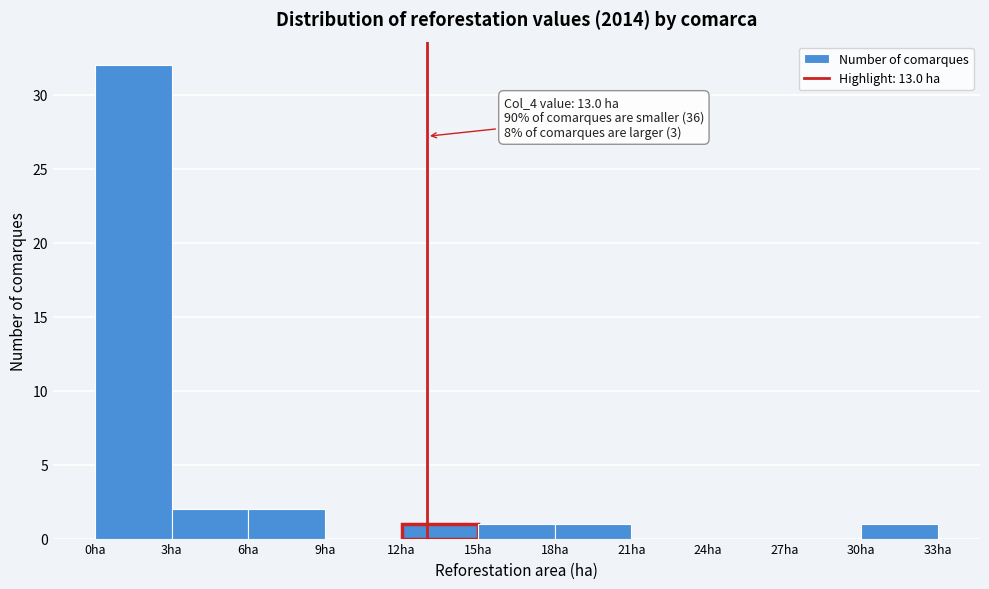

Which range on the x-axis has the tallest bar?

0 to 3